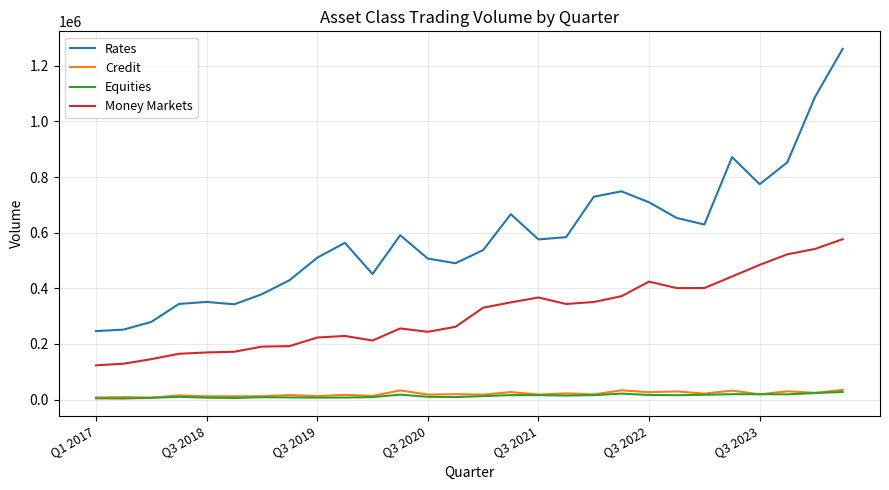

What is the minimum value for Rates?

246178